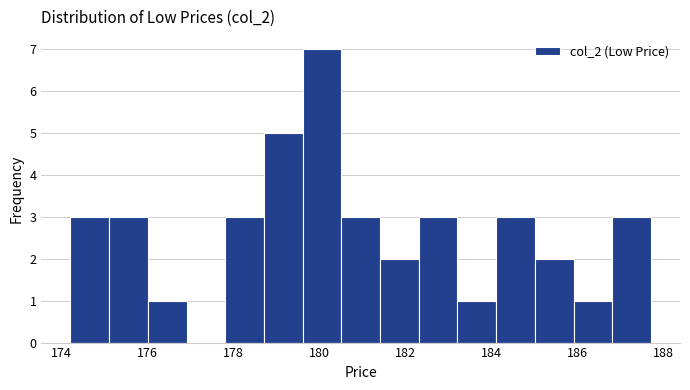

Which range on the x-axis has the tallest bar?

179.6 to 180.5